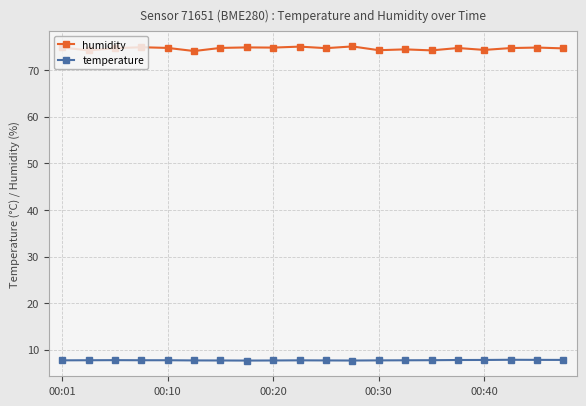

What is the average value of the temperature series?

7.7